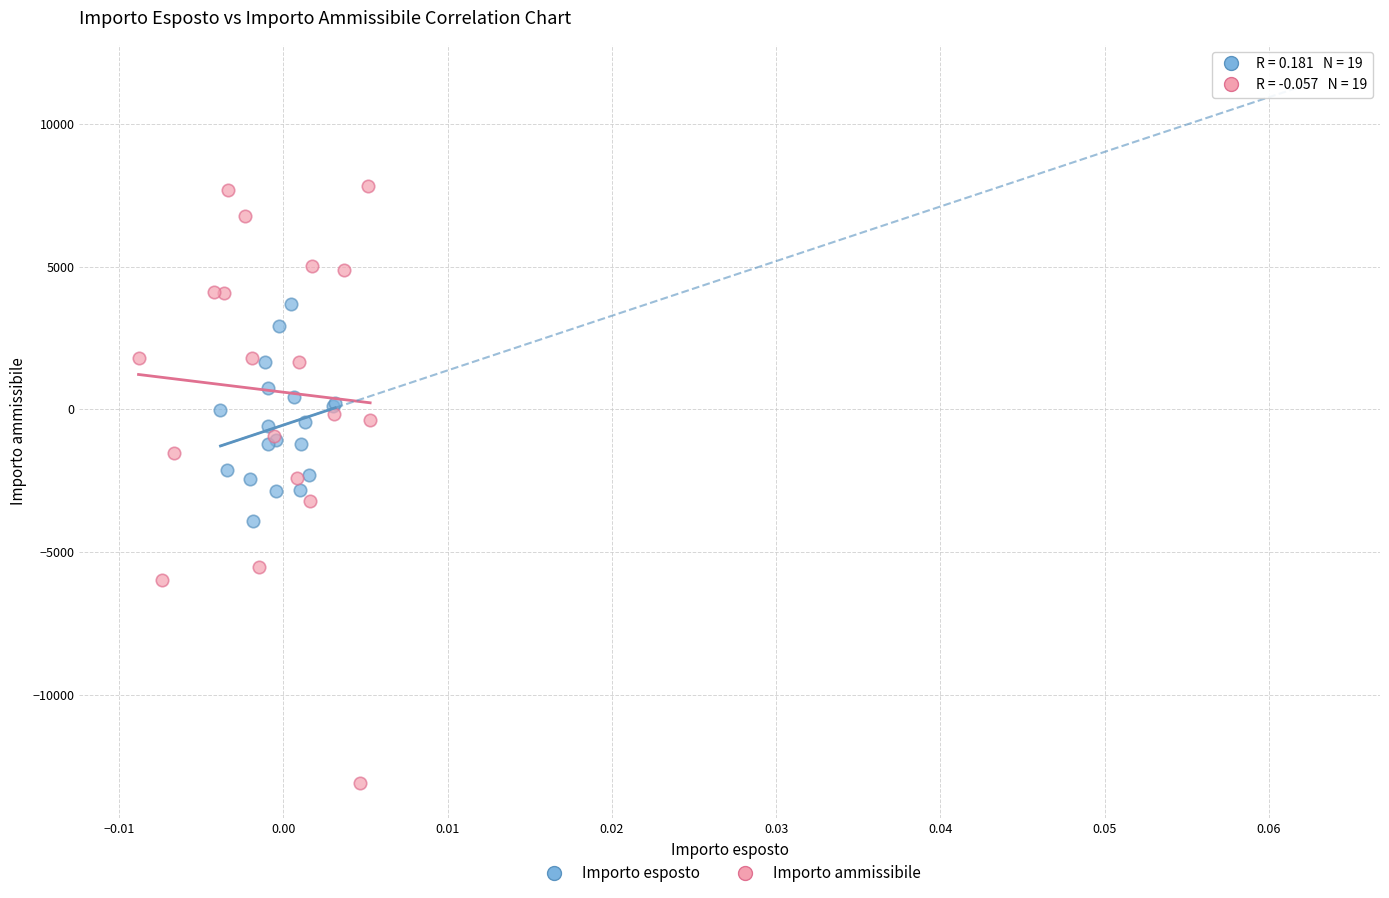

Which series reaches the minimum Y coordinate?

Importo ammissibile